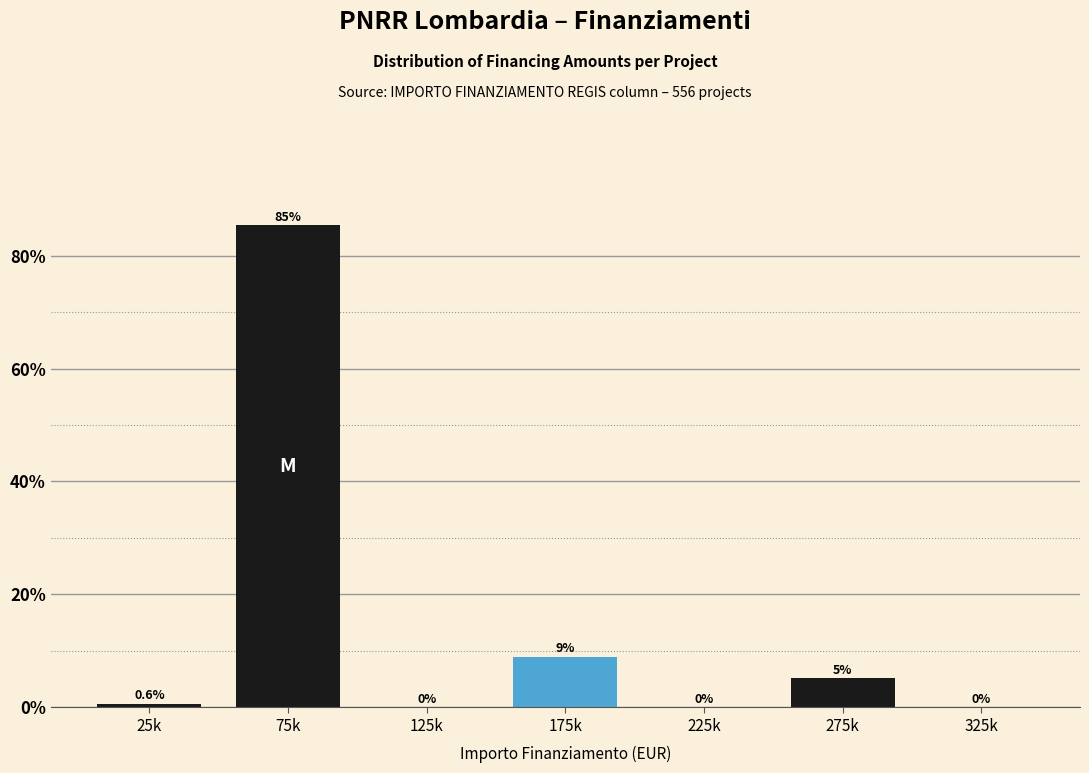

Reading right to left, transcribe all the data shown in this chart.

325k=0.0	275k=5.1	225k=0.0	175k=8.9	125k=0.0	75k=85.4	25k=0.6